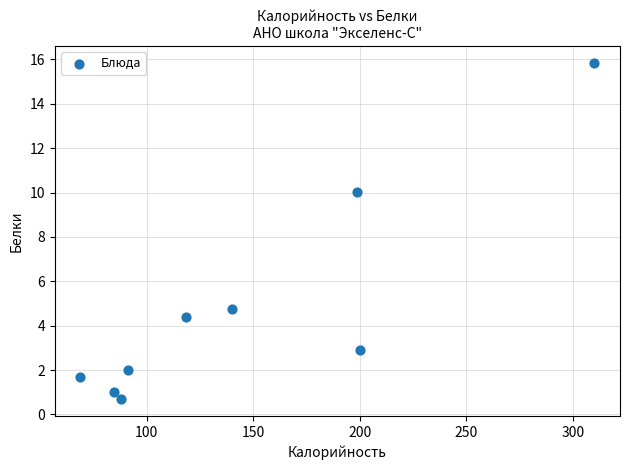

What is the average X value?

144.5